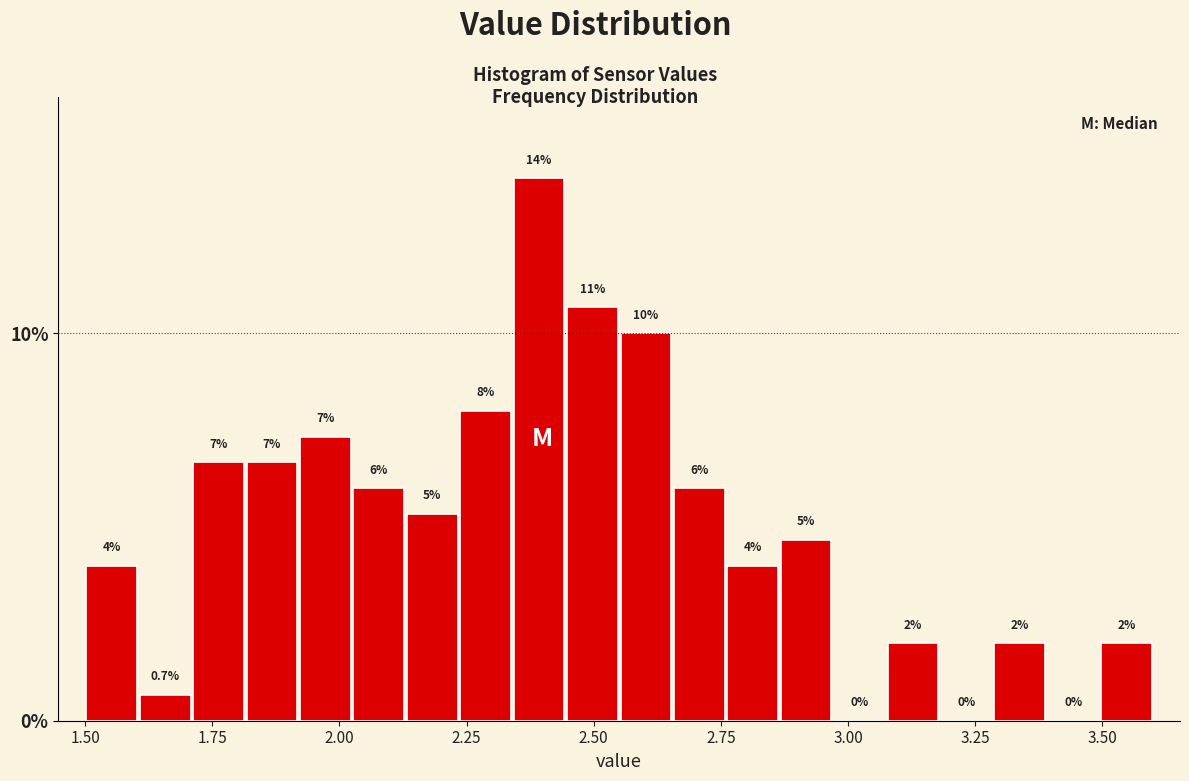

Around what value on the x-axis is the tallest bar? Give the approximate position of its centre, as read against the axis.

2.40